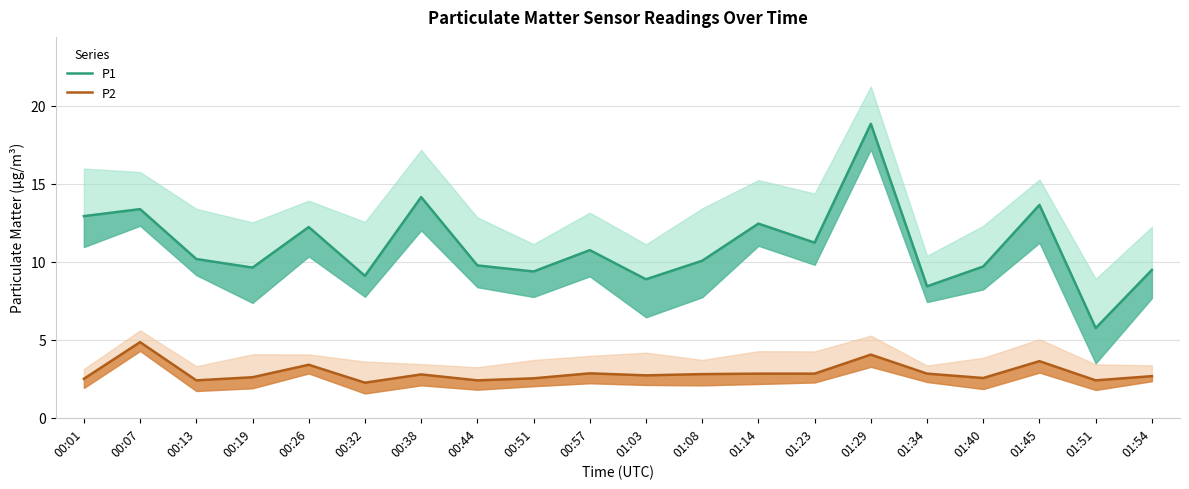

How many lines are shown in the chart?

2